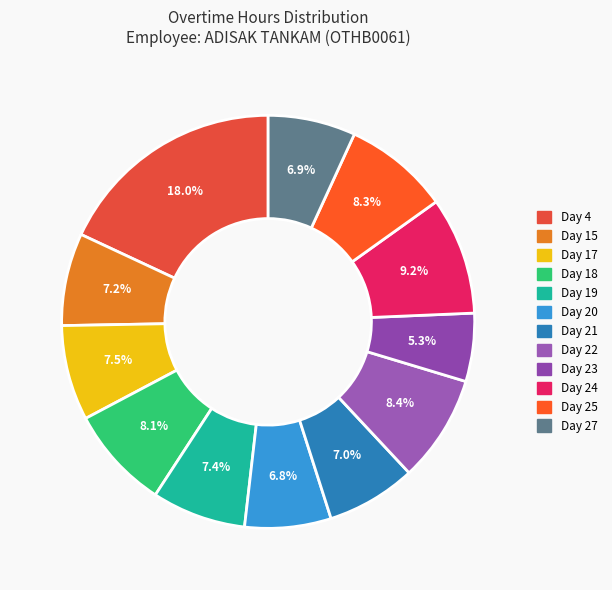

Which slice is the largest?

Day 4